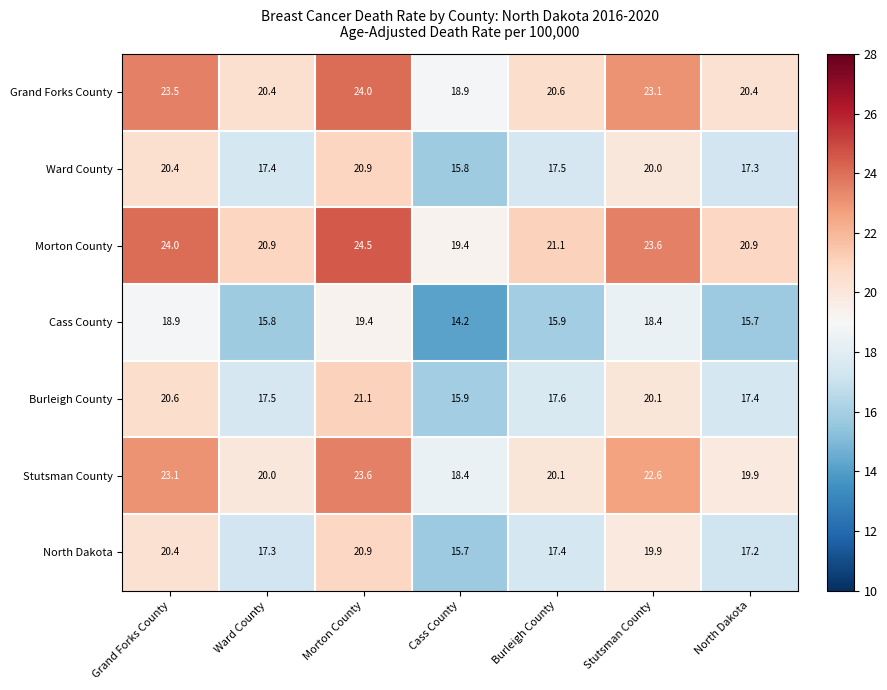

What is the minimum value shown in the chart?

14.2